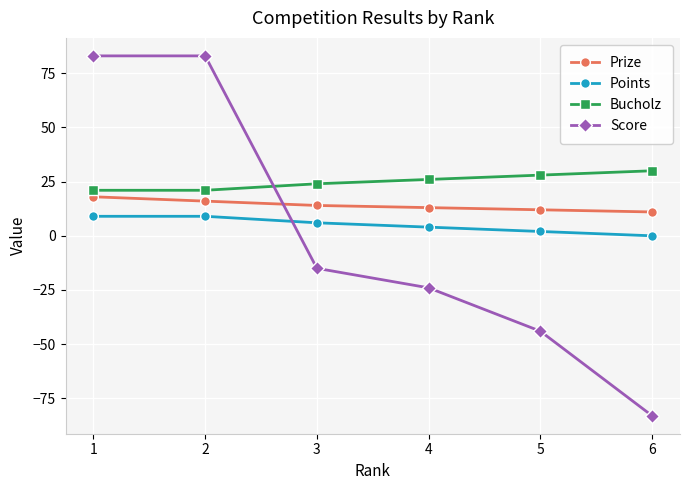

Reading left to right, transcribe all the data shown in this chart.

Prize: 18	16	14	13	12	11
Points: 9	9	6	4	2	0
Bucholz: 21	21	24	26	28	30
Score: 83	83	-15	-24	-44	-83